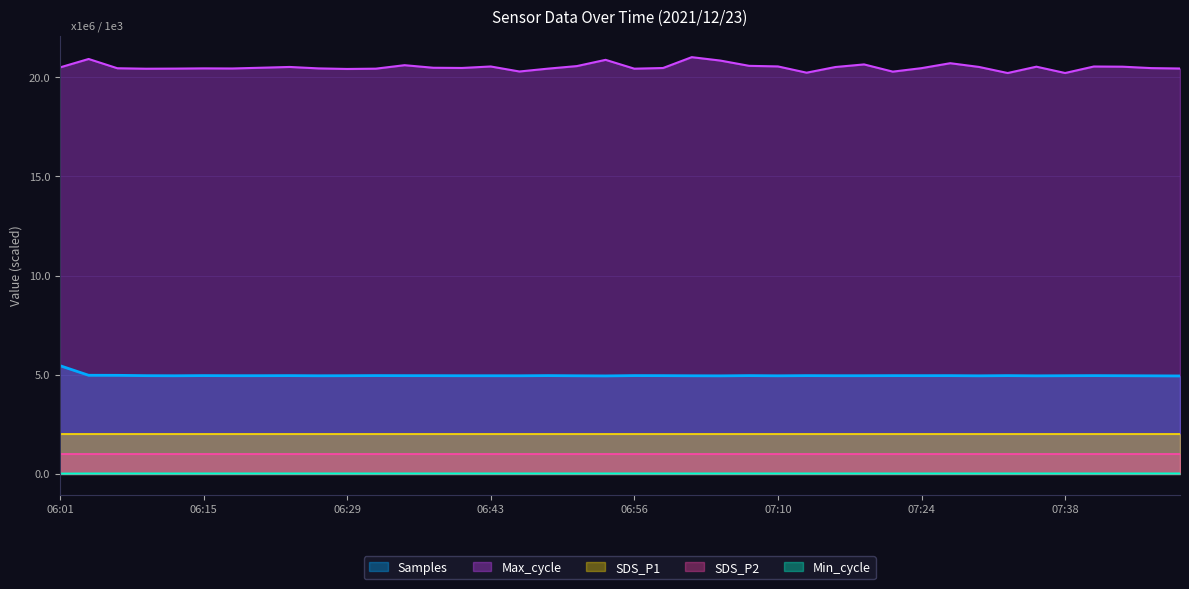

List the labels in order of Max_cycle value, smallest first.

07:33, 07:38, 07:13, 07:21, 06:45, 06:29, 06:10, 06:56, 06:32, 06:48, 06:12, 07:49, 06:18, 06:26, 06:15, 06:07, 07:24, 07:46, 06:59, 06:40, 06:37, 06:21, 06:01, 07:16, 06:23, 07:30, 07:35, 07:44, 07:41, 06:43, 07:10, 06:51, 07:08, 06:34, 07:19, 07:27, 07:05, 06:54, 06:04, 07:02